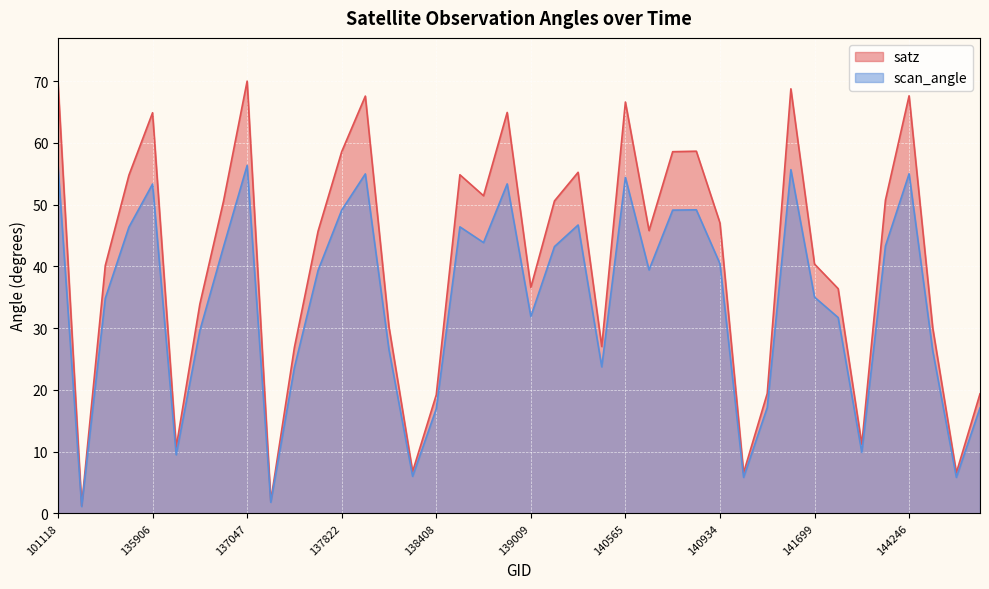

Where is the first local maximum for scan_angle?

135906